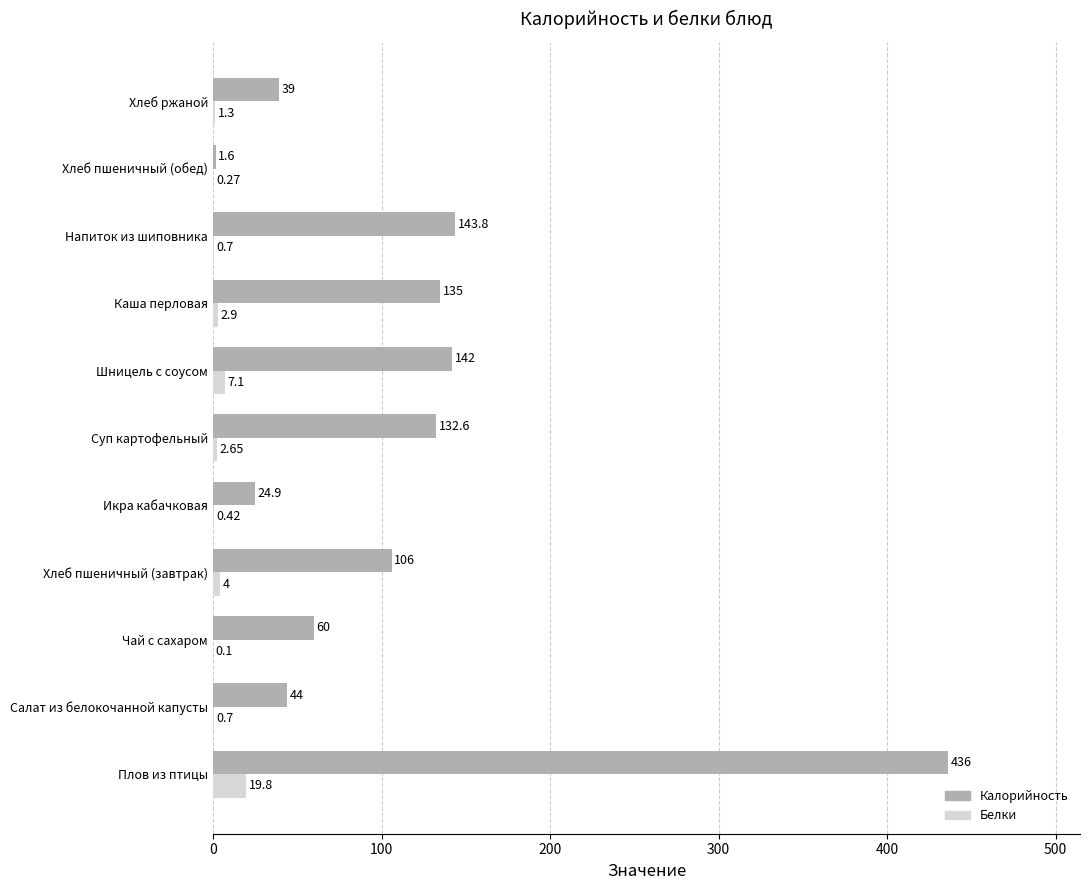

Which category has the highest value across all series?

Плов из птицы